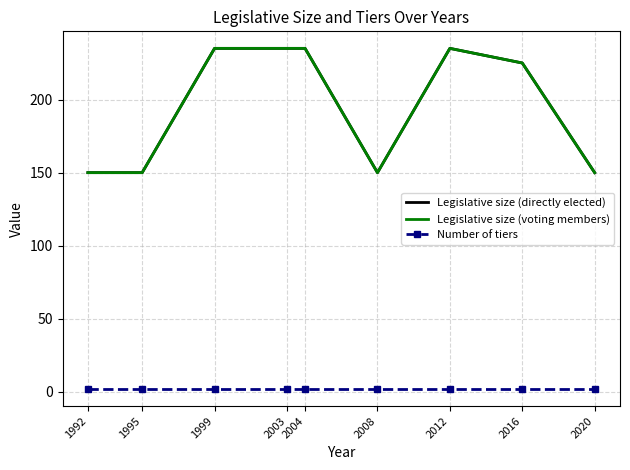

At 2012, list the series in order from largest to smallest.

Legislative size (directly elected), Legislative size (voting members), Number of tiers